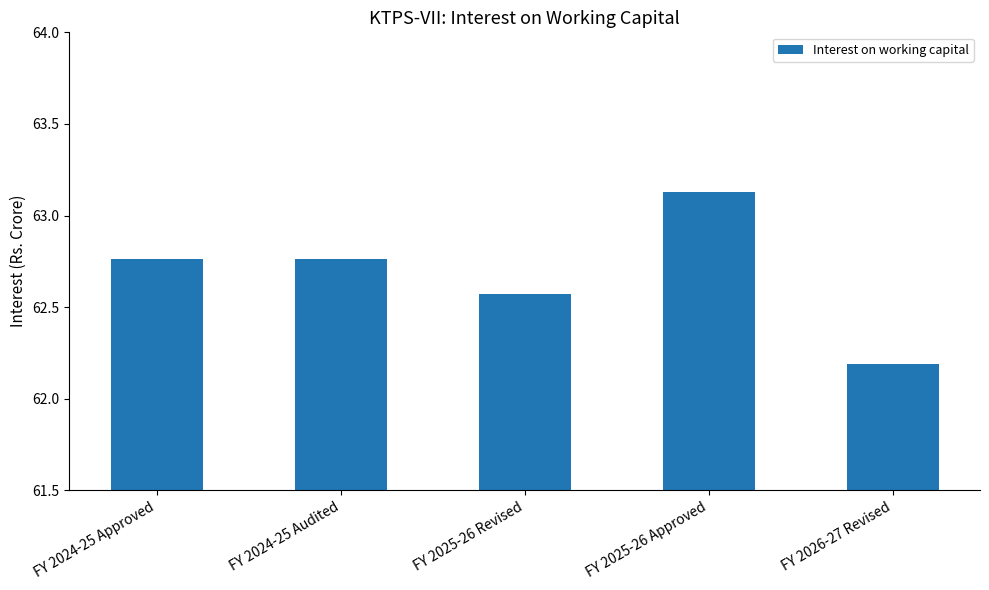

What position from the left is FY 2025-26 Approved?

4